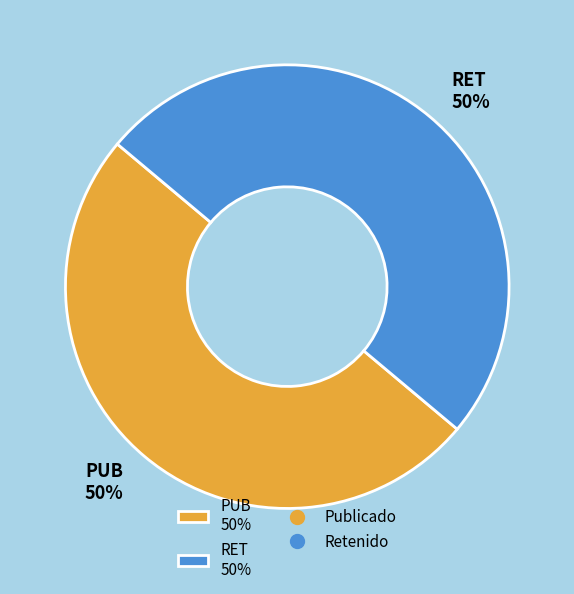

Is the sum of RET 50% and PUB 50% greater than half?

Yes